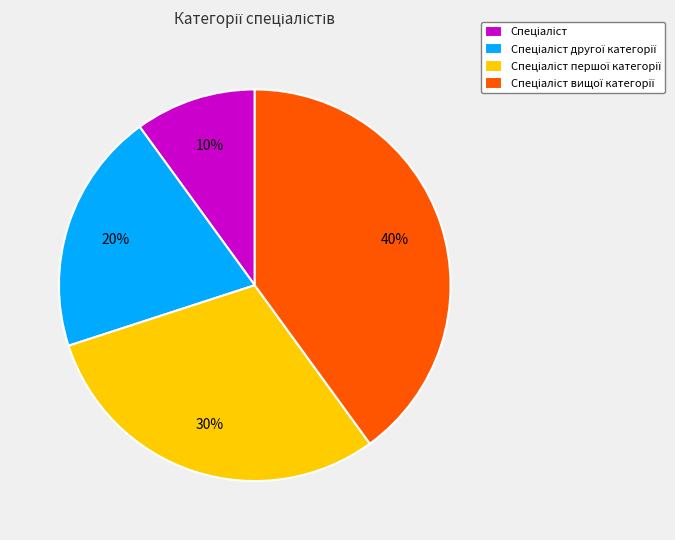

To the nearest percent, what is the difference between the largest and smallest slice percentages?

30%